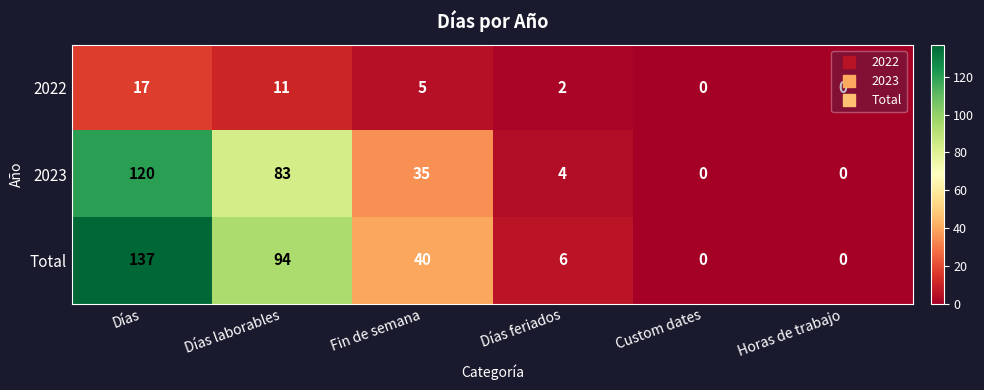

How many data points does each series have?

6